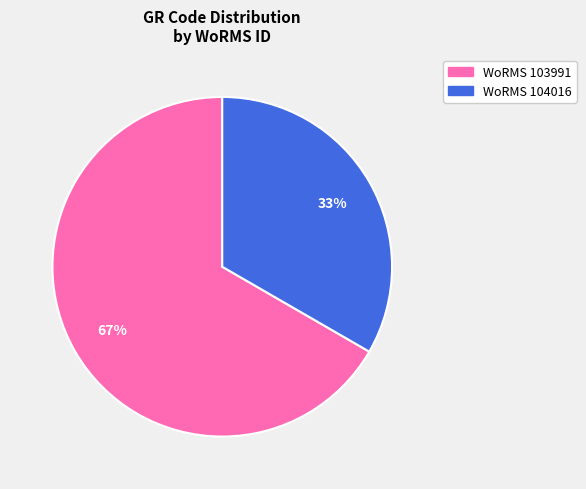

To the nearest percent, what is the average slice percentage?

50%